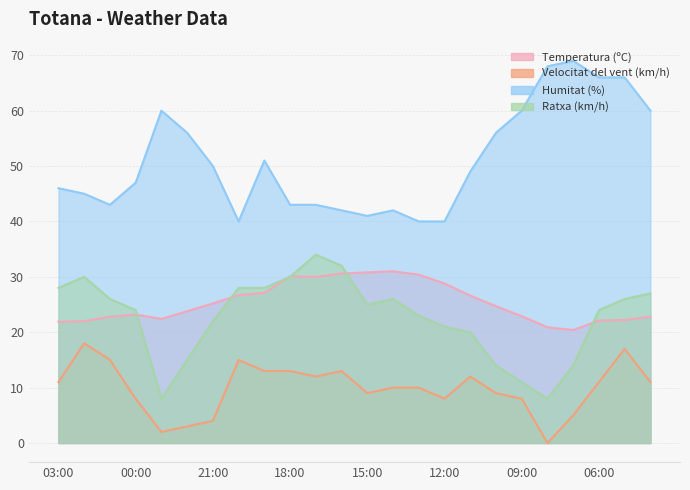

At which category is the sum across all series the highest?

05:00